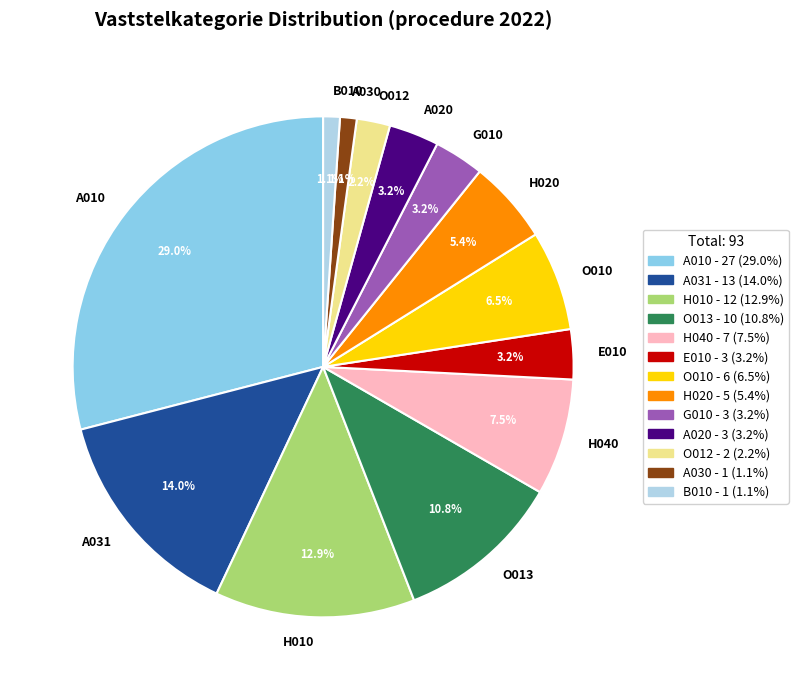

Which slice is the largest?

A010